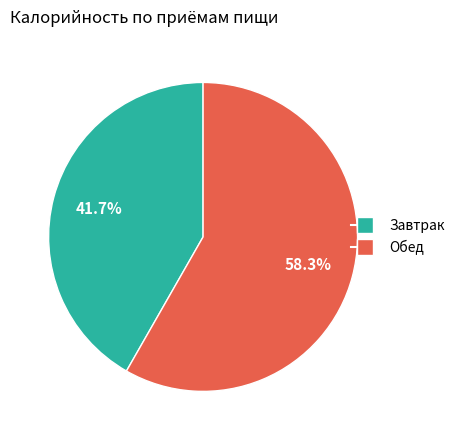

Which category accounts for the majority?

Обед